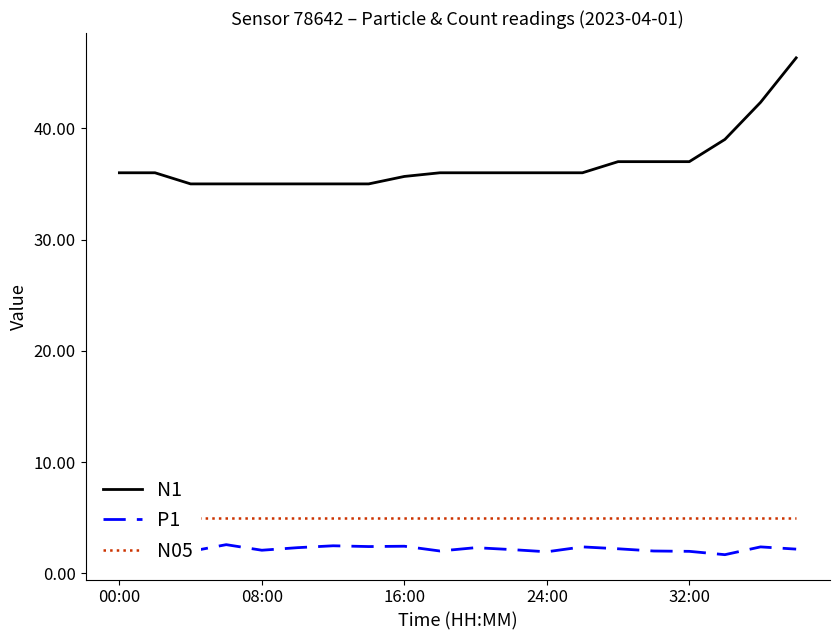

The N1 series shows 12.7 at 9. True or false?

False